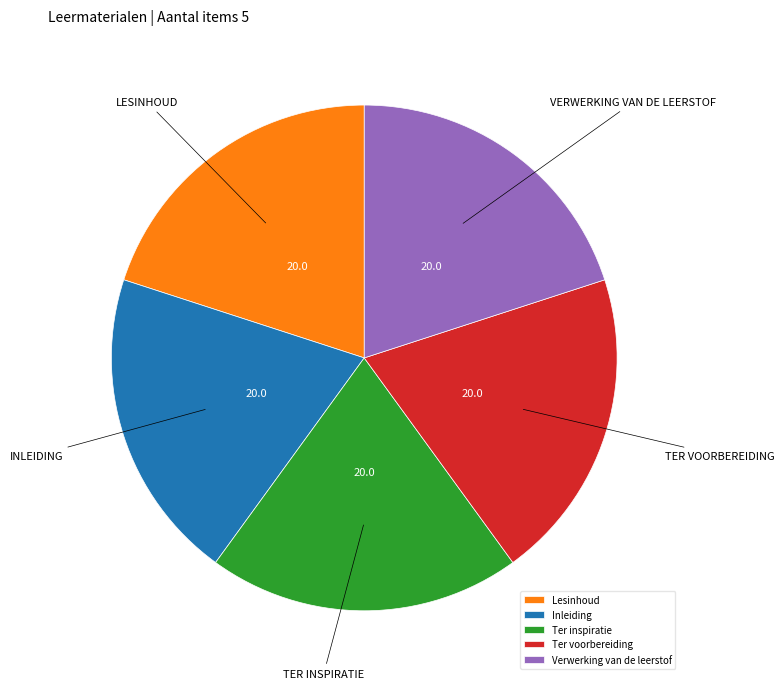

Is there any slice that represents more than half of the pie?

No